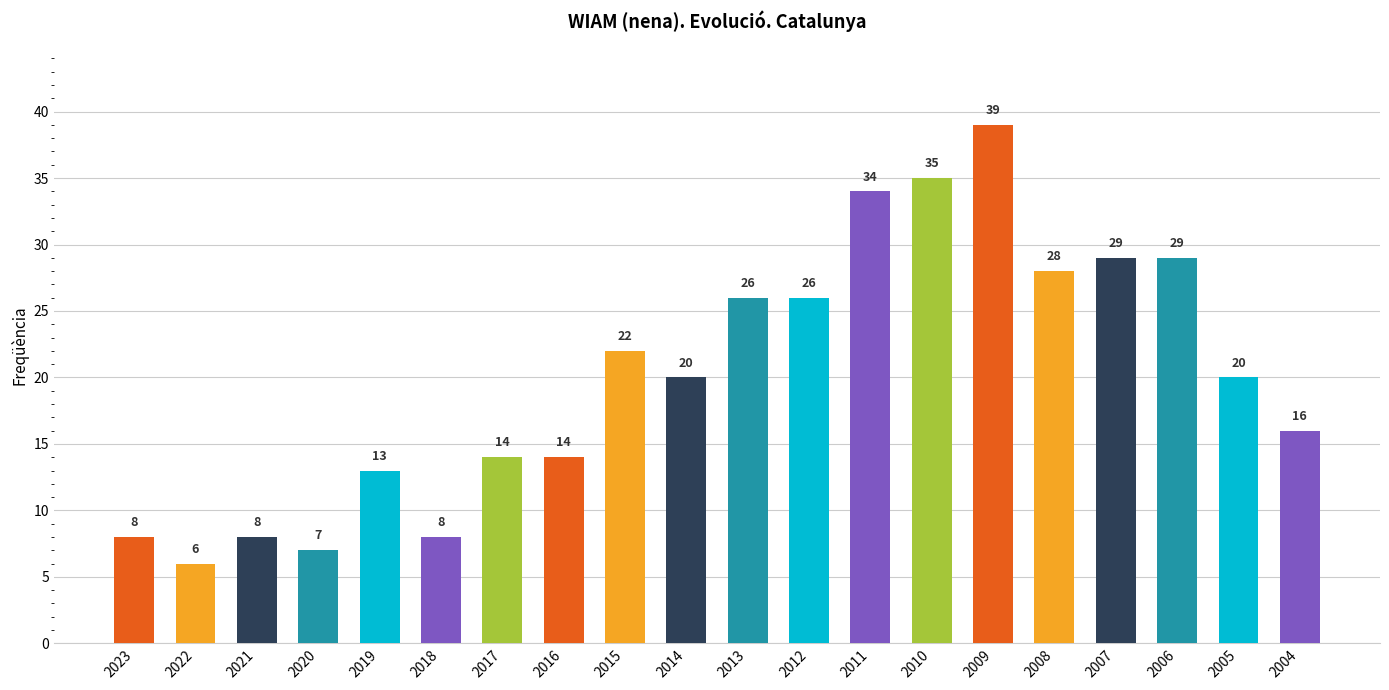

Which has a higher value, 2013 or 2008?

2008